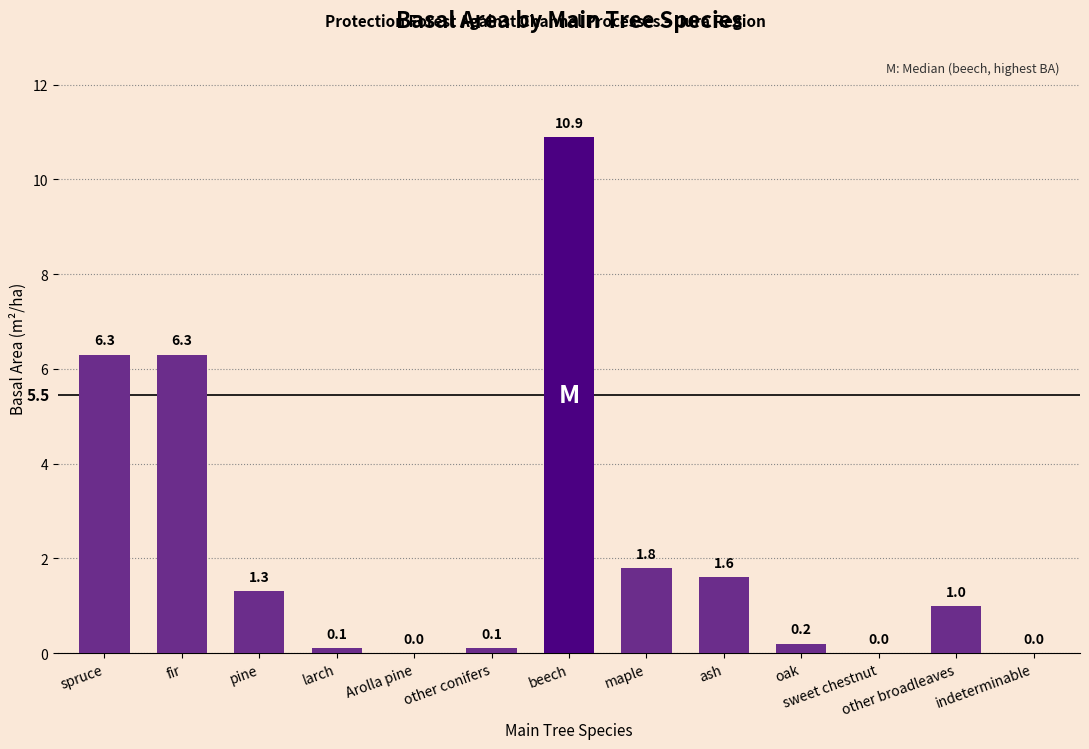

Count the number of categories in the chart.

13